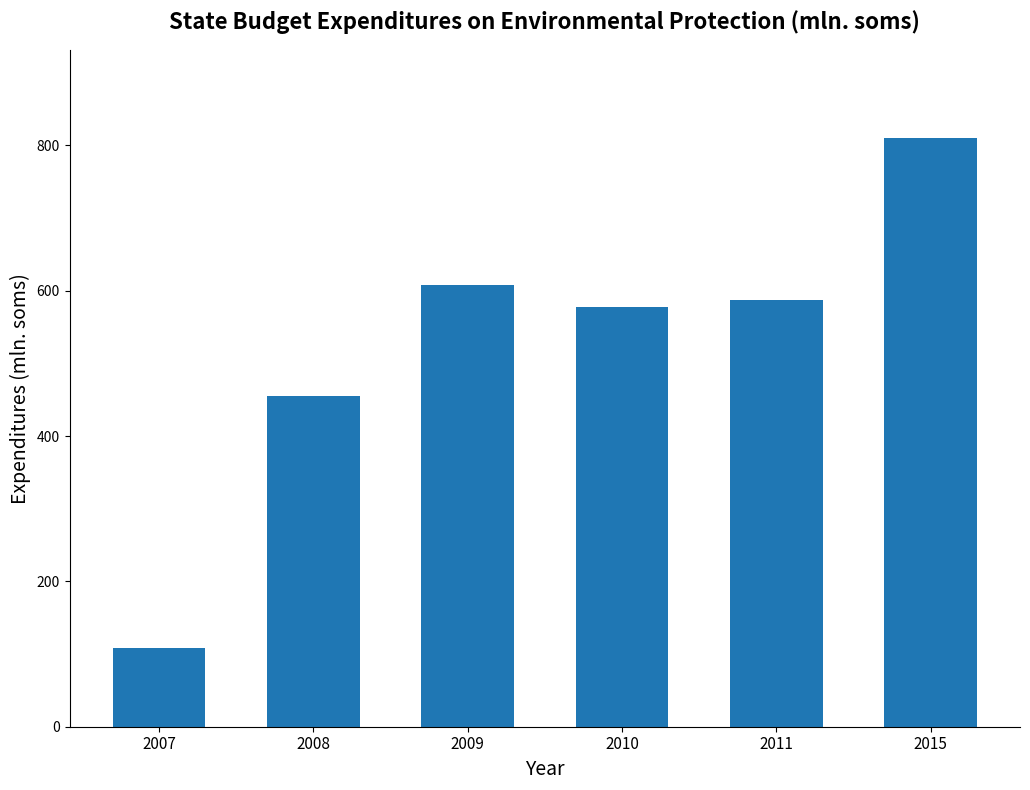

Reading left to right, what are all the values shown in this chart?

108.2	455.4	607.2	576.9	587.5	810.1